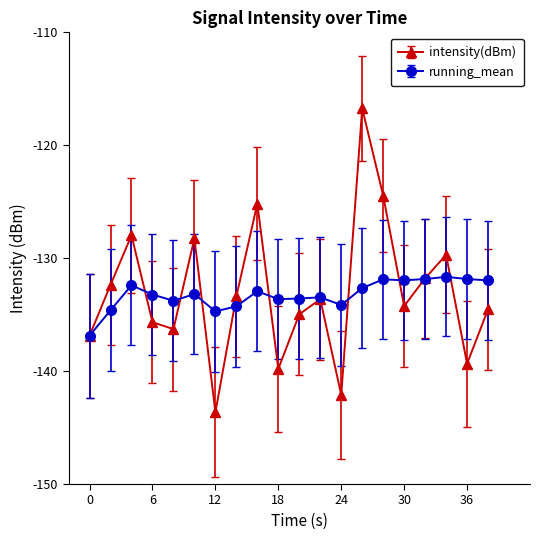

In intensity(dBm), how many points are lower than both neighbors (excluding endpoints)?

6